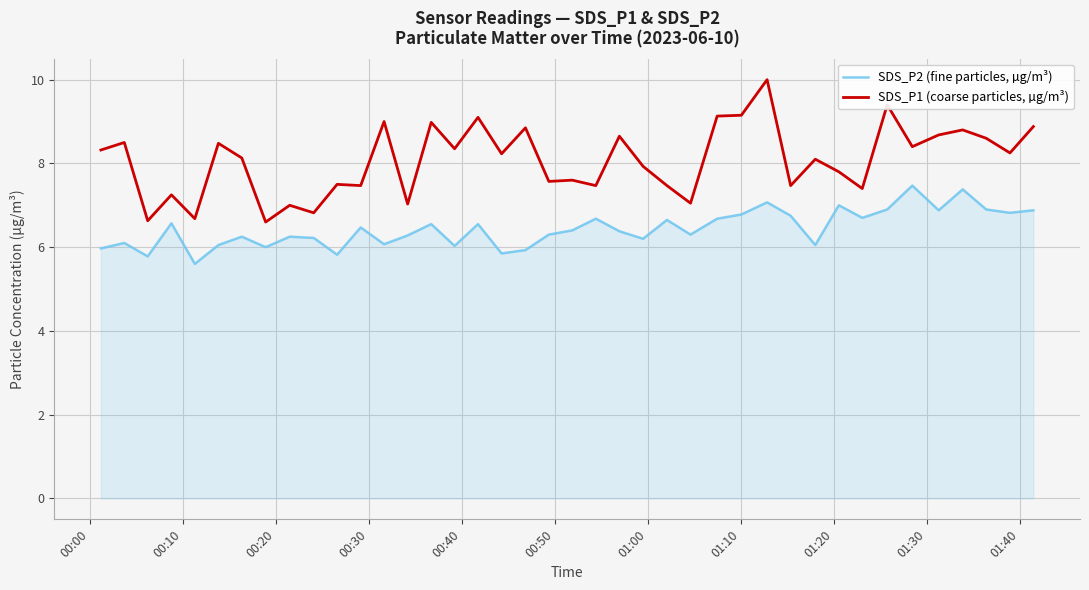

What is the lowest value of the SDS_P2 (fine particles, µg/m³) series?

5.6